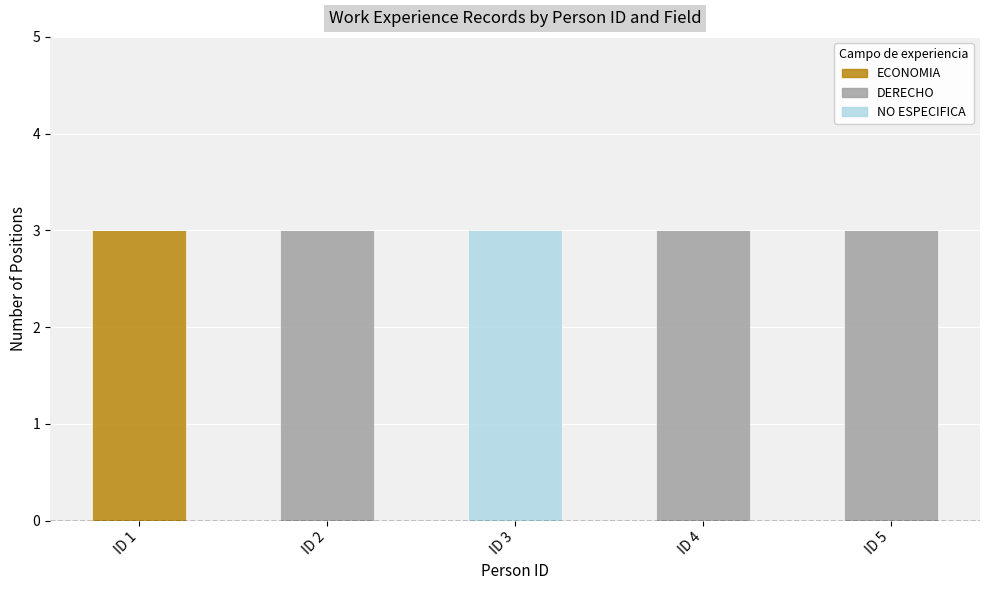

Reading left to right, what are the values for ECONOMIA?

ID 1=3	ID 2=0	ID 3=0	ID 4=0	ID 5=0